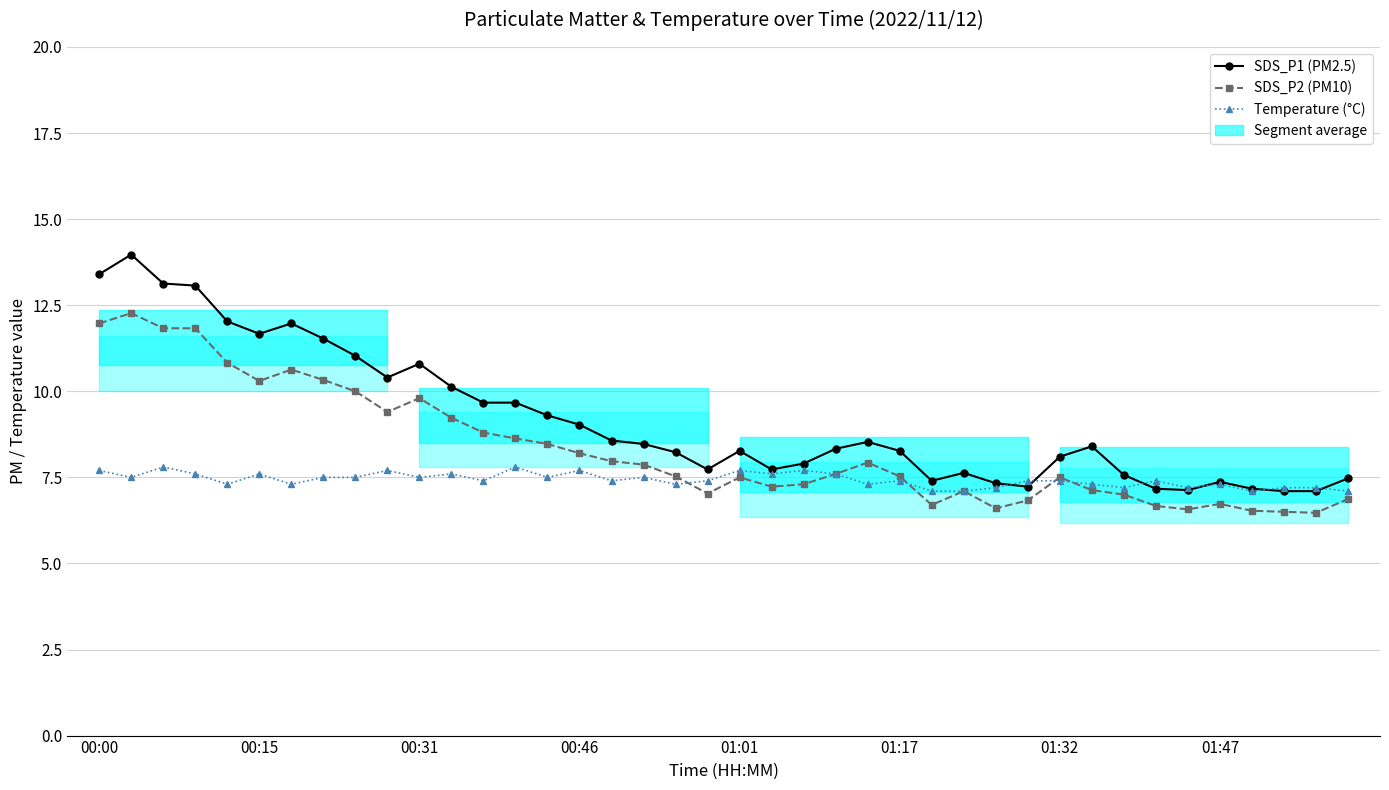

Between 00:15 and 21, which series saw the biggest shift?

SDS_P1 (PM2.5)